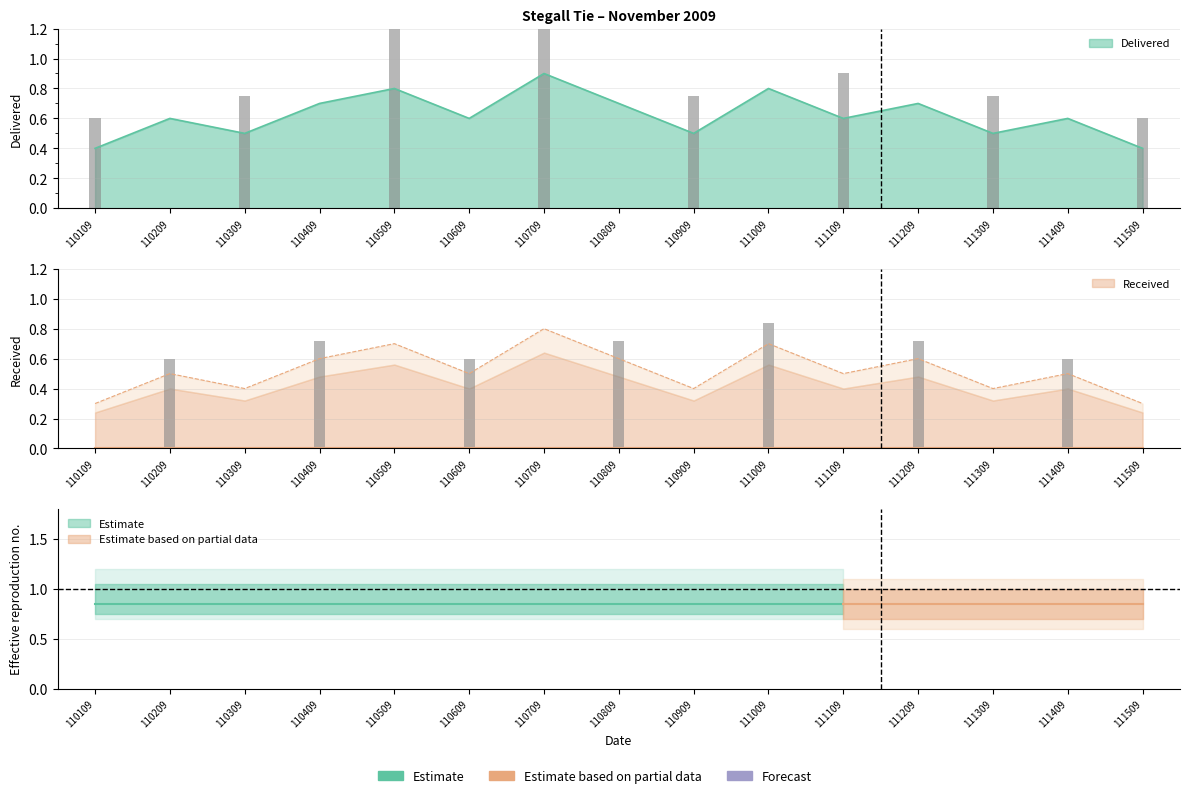

Between 110409 and 110809, which is larger?

110409